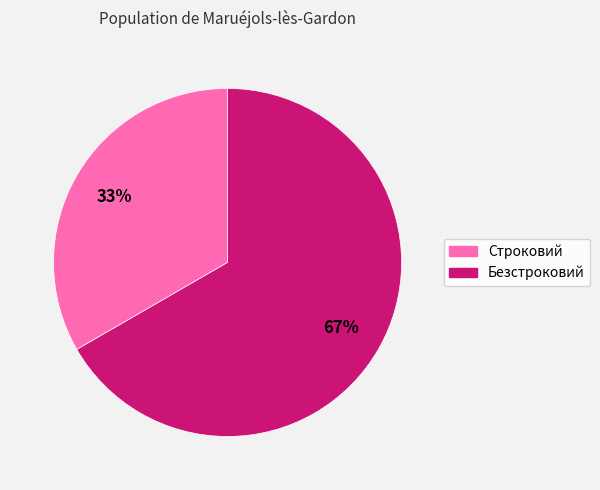

Combined, do Строковий and Безстроковий account for over 50%?

Yes